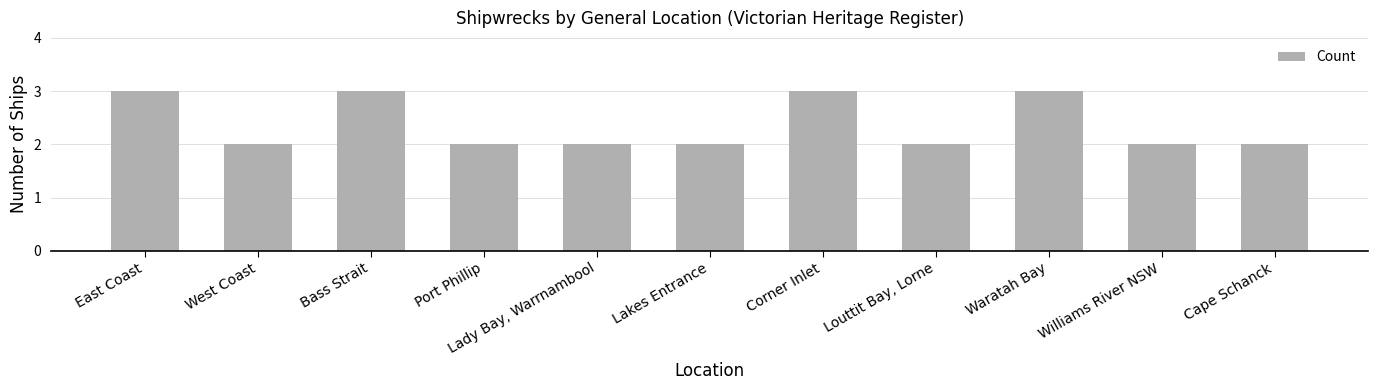

The value at West Coast is 3. True or false?

False